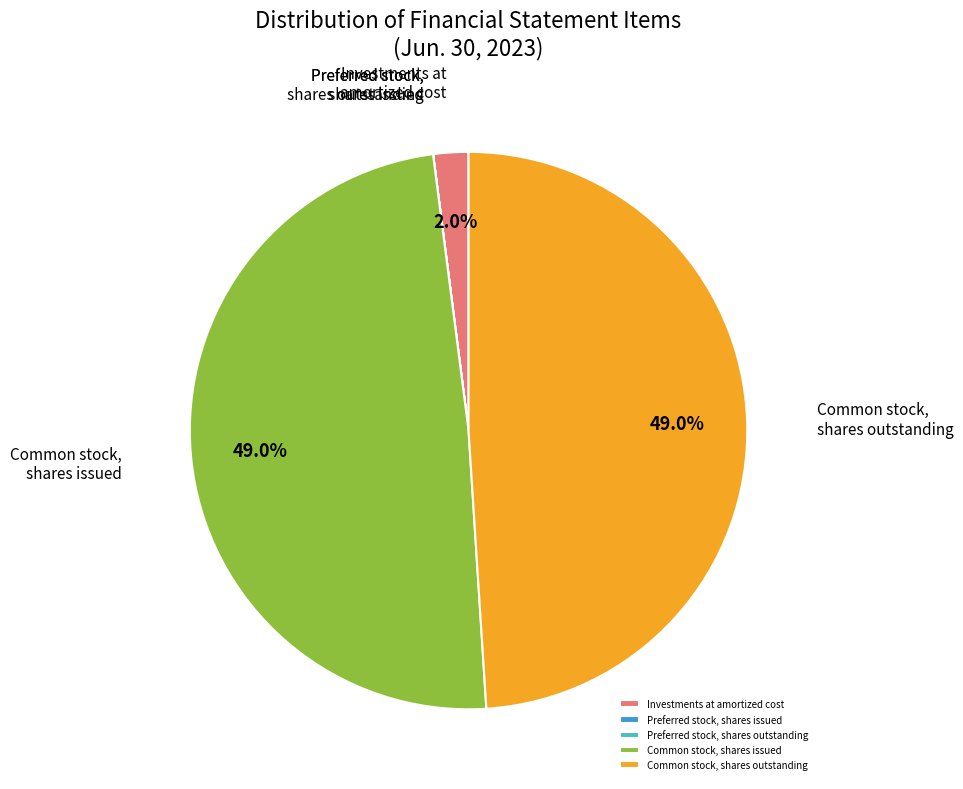

Is there a majority slice in this chart?

No